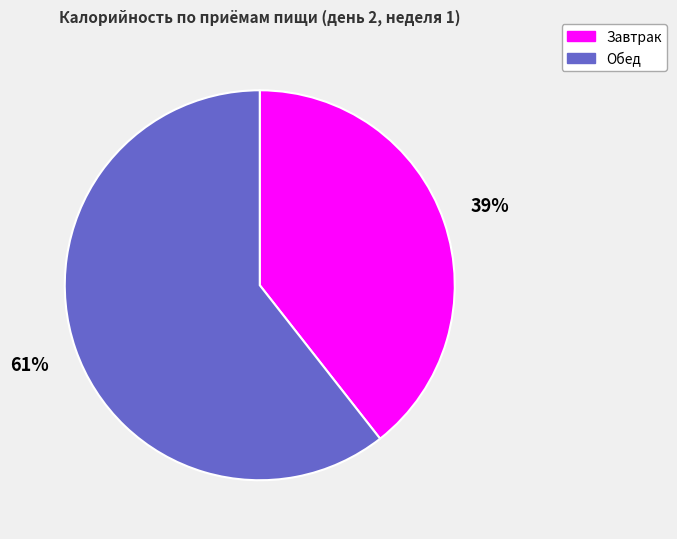

Which has a higher value, Завтрак or Обед?

Обед